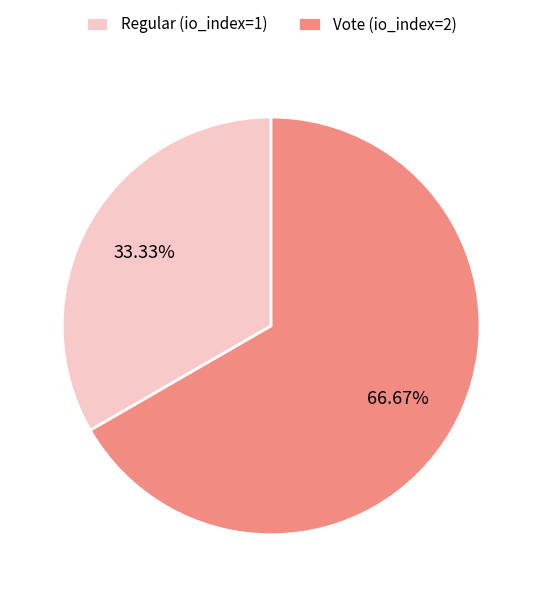

Is there any slice that represents more than half of the pie?

Yes